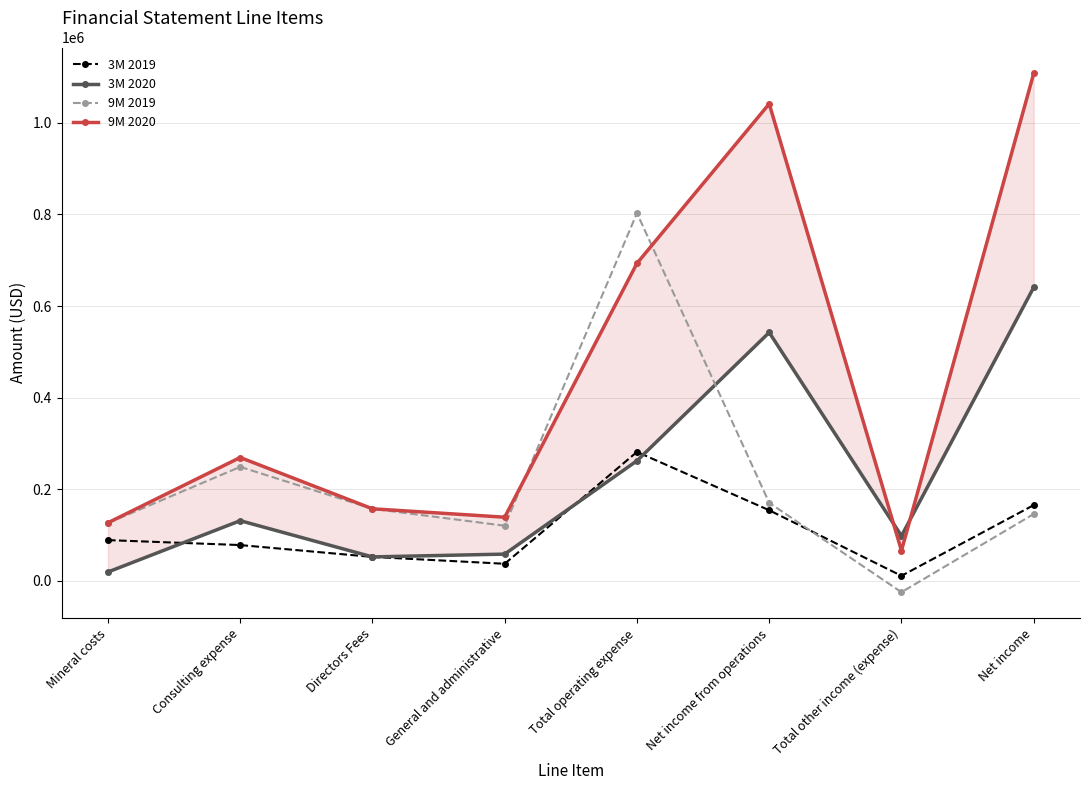

How many data points does each series have?

8